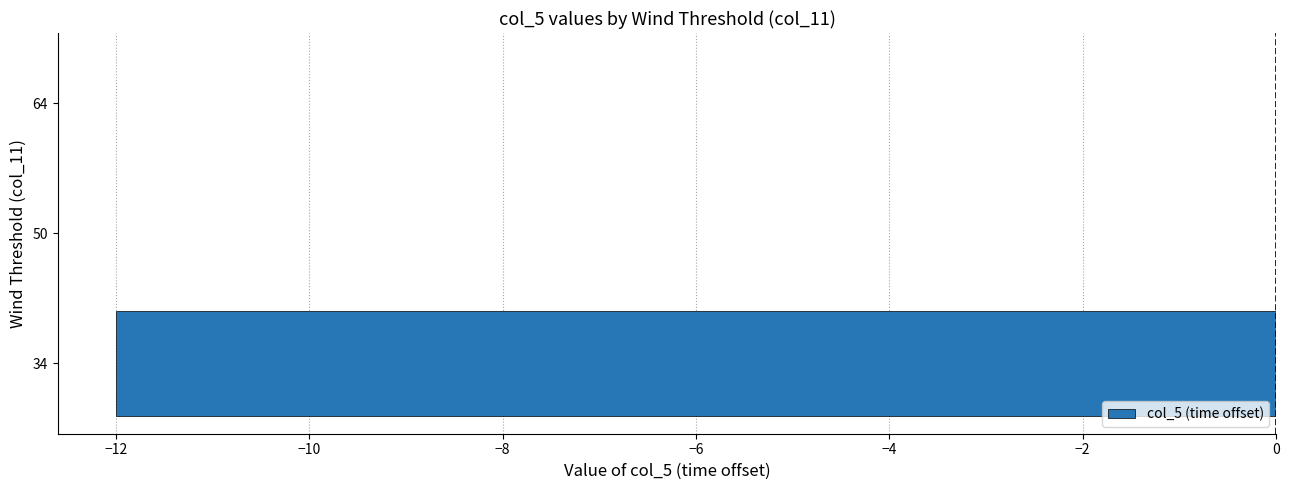

Is it true that the value at 50 is 0?

True